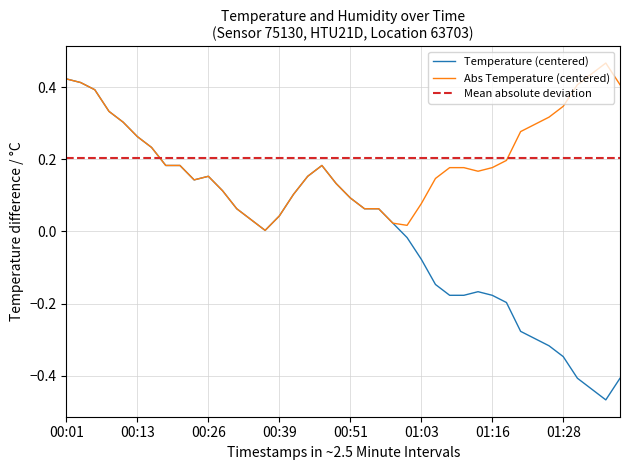

List the labels in order of value, smallest first.

01:36, 01:33, 01:31, 01:38, 01:28, 01:26, 01:23, 01:21, 01:18, 01:08, 01:11, 01:16, 01:13, 01:06, 01:03, 01:01, 00:36, 00:59, 00:34, 00:39, 00:31, 00:53, 00:56, 00:51, 00:41, 00:29, 00:48, 00:23, 00:26, 00:44, 00:18, 00:21, 00:46, 00:16, 00:13, 00:11, 00:08, 00:06, 00:03, 00:01